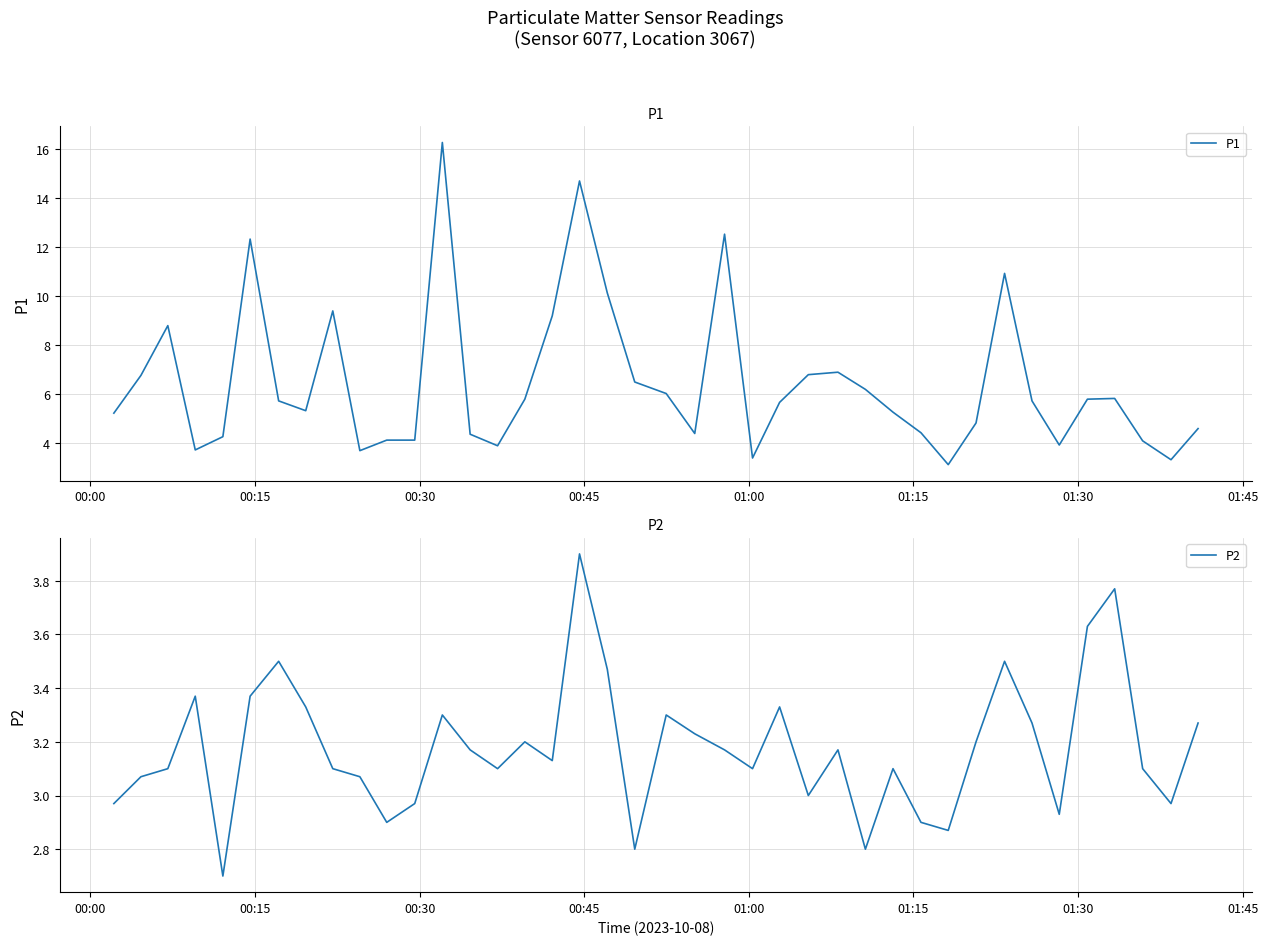

What is the minimum value for P2?

2.7